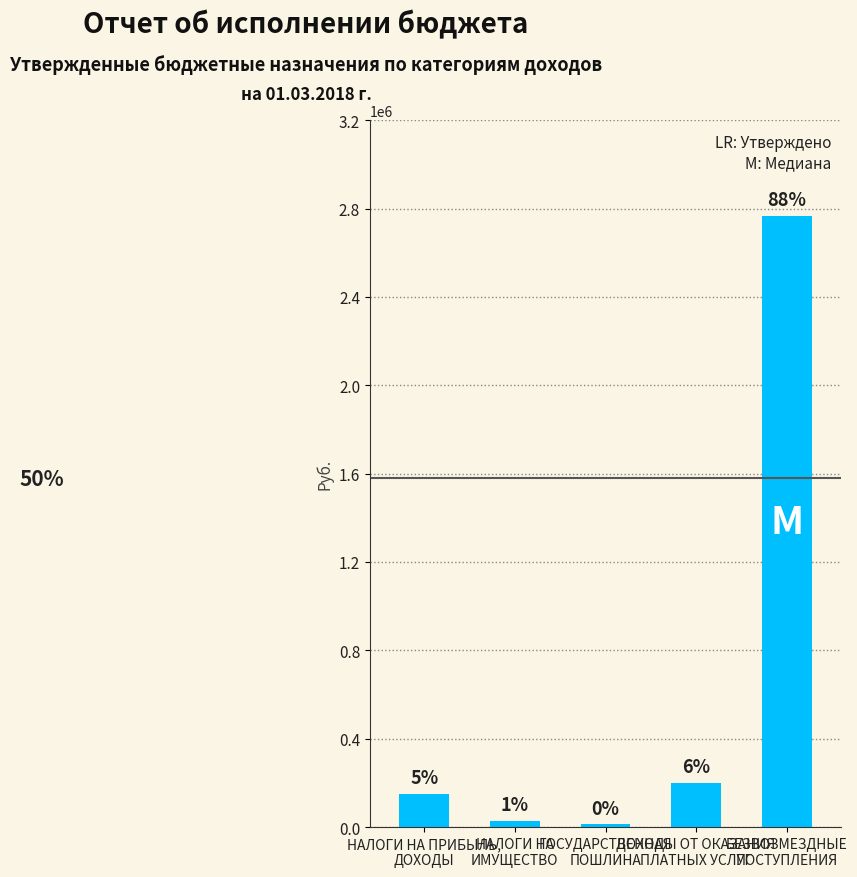

Does the chart contain any negative values?

No